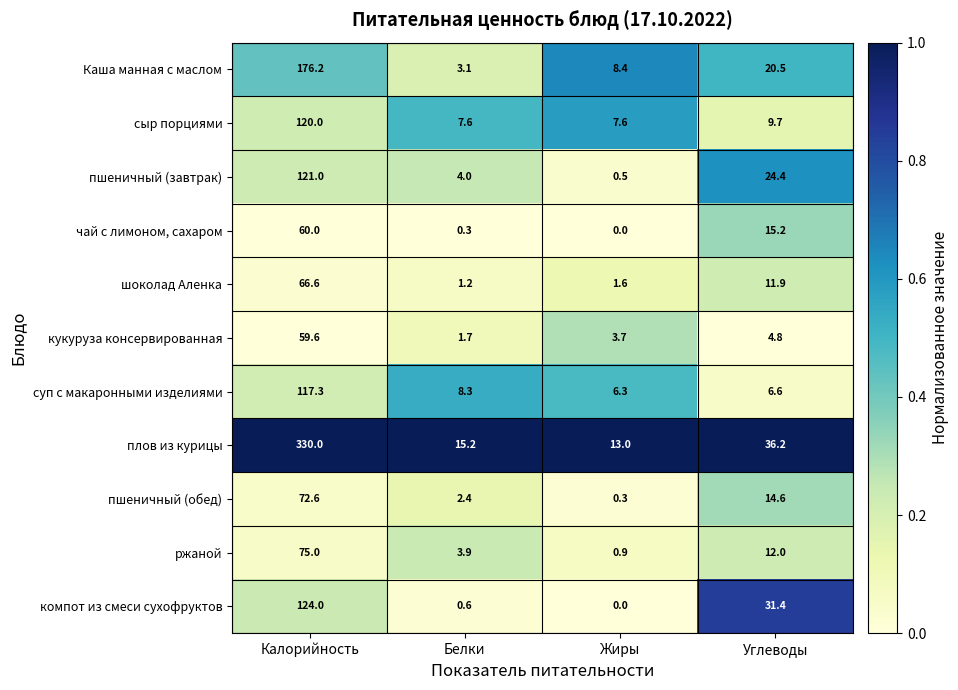

True or false: кукуруза консервированная has a value of 3.7 at Жиры.

True